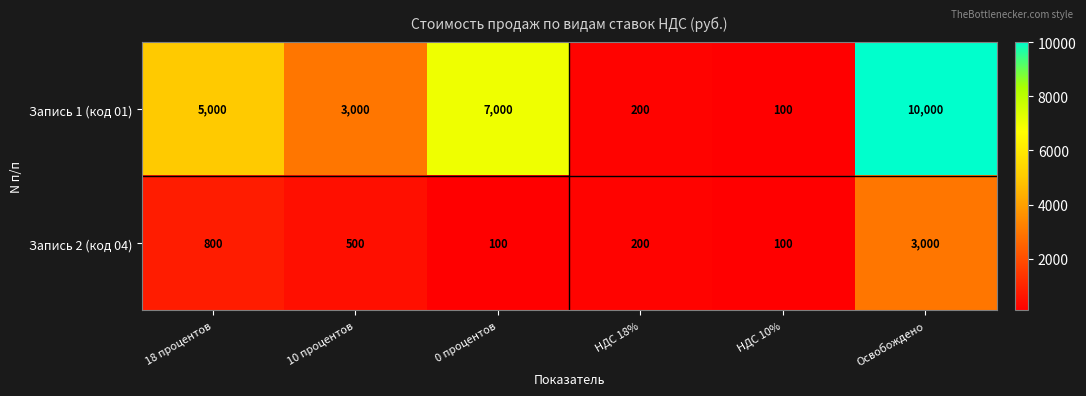

Which series changed the most between 10 процентов and НДС 10%?

Запись 1 (код 01)